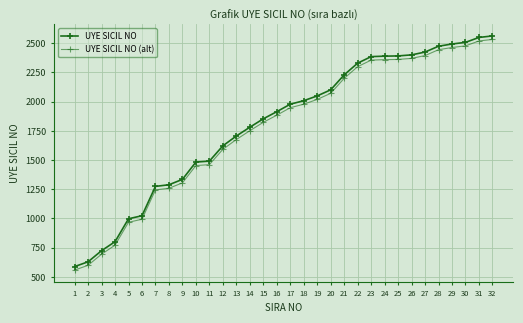

How many data points does each series have?

32